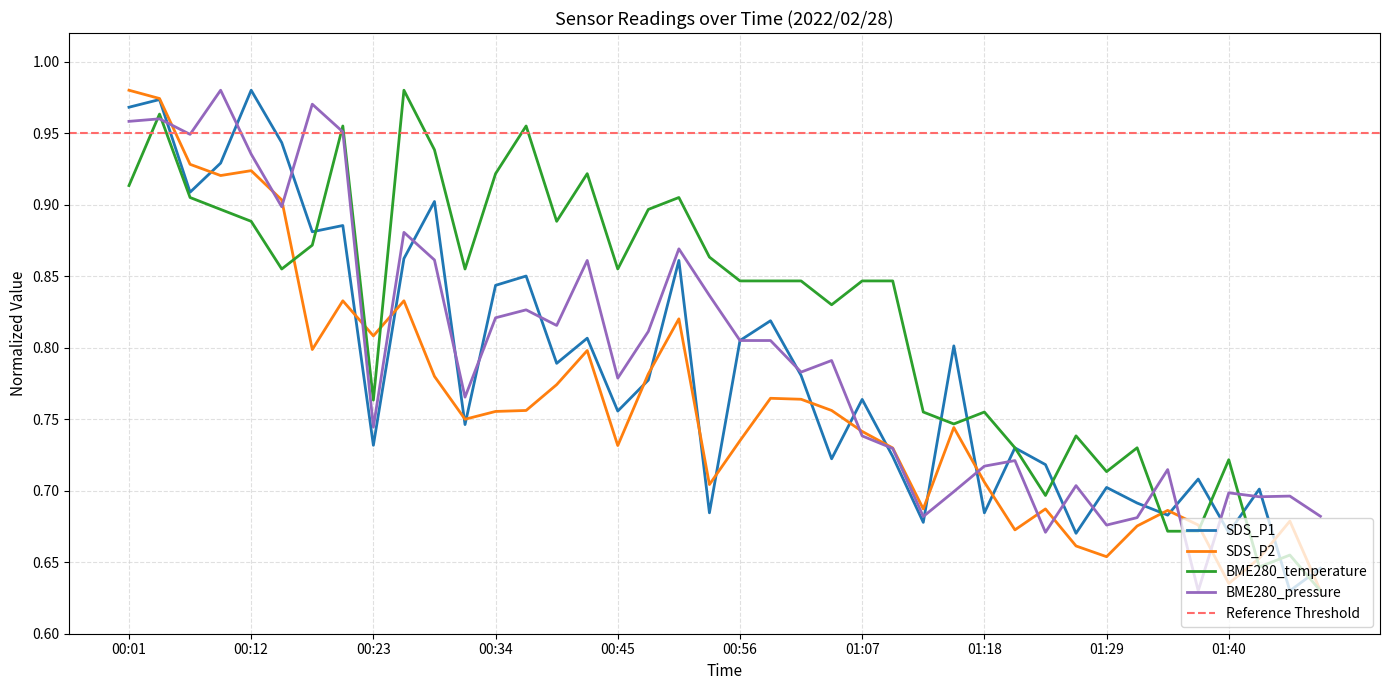

Between 00:23 and 00:59, which is larger?

00:59